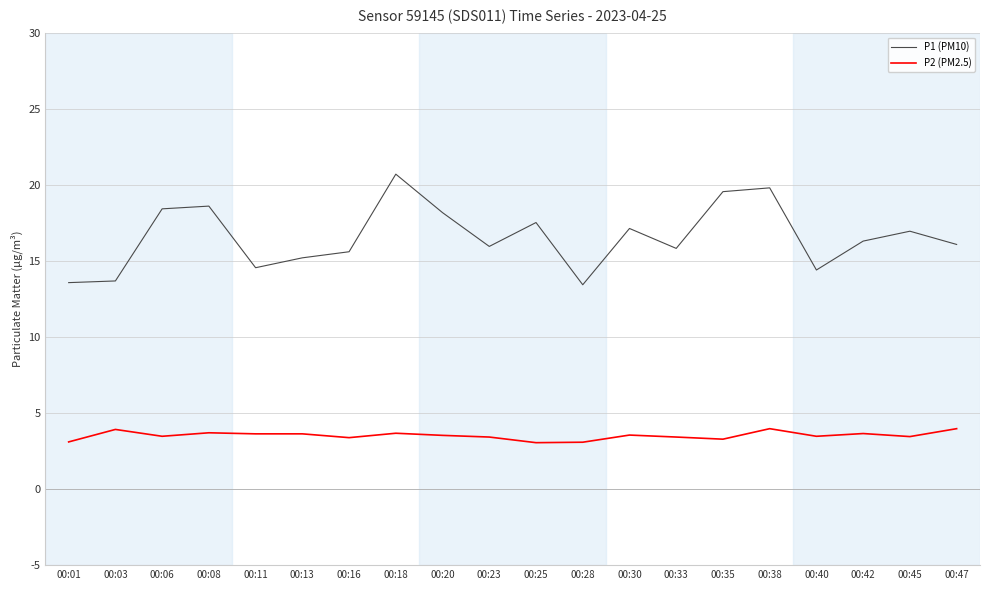

Is this an area chart (filled region under the line)?

No